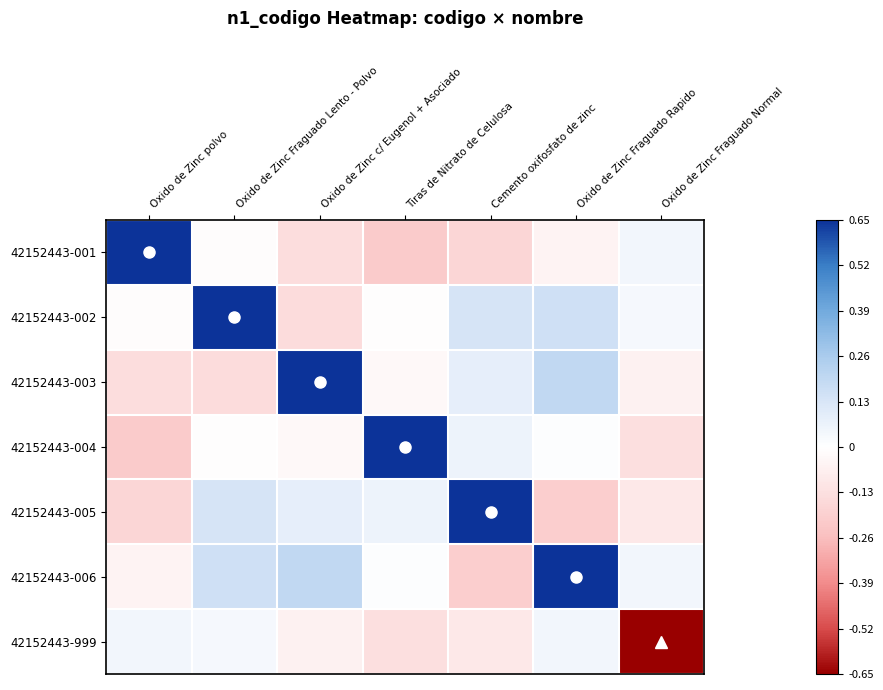

Reading right to left, extract all data points from this chart.

42152443-001: Oxido de Zinc Fraguado Normal=0.0	Oxido de Zinc Fraguado Rapido=-0.0	Cemento oxifosfato de zinc=-0.2	Tiras de Nitrato de Celulosa=-0.2	Oxido de Zinc c/ Eugenol + Asociado=-0.1	Oxido de Zinc Fraguado Lento - Polvo=-0.0	Oxido de Zinc polvo=0.7
42152443-002: Oxido de Zinc Fraguado Normal=0.0	Oxido de Zinc Fraguado Rapido=0.2	Cemento oxifosfato de zinc=0.1	Tiras de Nitrato de Celulosa=-0.0	Oxido de Zinc c/ Eugenol + Asociado=-0.1	Oxido de Zinc Fraguado Lento - Polvo=0.7	Oxido de Zinc polvo=-0.0
42152443-003: Oxido de Zinc Fraguado Normal=-0.1	Oxido de Zinc Fraguado Rapido=0.2	Cemento oxifosfato de zinc=0.1	Tiras de Nitrato de Celulosa=-0.0	Oxido de Zinc c/ Eugenol + Asociado=0.7	Oxido de Zinc Fraguado Lento - Polvo=-0.1	Oxido de Zinc polvo=-0.1
42152443-004: Oxido de Zinc Fraguado Normal=-0.1	Oxido de Zinc Fraguado Rapido=0.0	Cemento oxifosfato de zinc=0.1	Tiras de Nitrato de Celulosa=0.7	Oxido de Zinc c/ Eugenol + Asociado=-0.0	Oxido de Zinc Fraguado Lento - Polvo=-0.0	Oxido de Zinc polvo=-0.2
42152443-005: Oxido de Zinc Fraguado Normal=-0.1	Oxido de Zinc Fraguado Rapido=-0.2	Cemento oxifosfato de zinc=0.7	Tiras de Nitrato de Celulosa=0.1	Oxido de Zinc c/ Eugenol + Asociado=0.1	Oxido de Zinc Fraguado Lento - Polvo=0.1	Oxido de Zinc polvo=-0.2
42152443-006: Oxido de Zinc Fraguado Normal=0.0	Oxido de Zinc Fraguado Rapido=0.7	Cemento oxifosfato de zinc=-0.2	Tiras de Nitrato de Celulosa=0.0	Oxido de Zinc c/ Eugenol + Asociado=0.2	Oxido de Zinc Fraguado Lento - Polvo=0.2	Oxido de Zinc polvo=-0.0
42152443-999: Oxido de Zinc Fraguado Normal=-0.7	Oxido de Zinc Fraguado Rapido=0.0	Cemento oxifosfato de zinc=-0.1	Tiras de Nitrato de Celulosa=-0.1	Oxido de Zinc c/ Eugenol + Asociado=-0.1	Oxido de Zinc Fraguado Lento - Polvo=0.0	Oxido de Zinc polvo=0.0